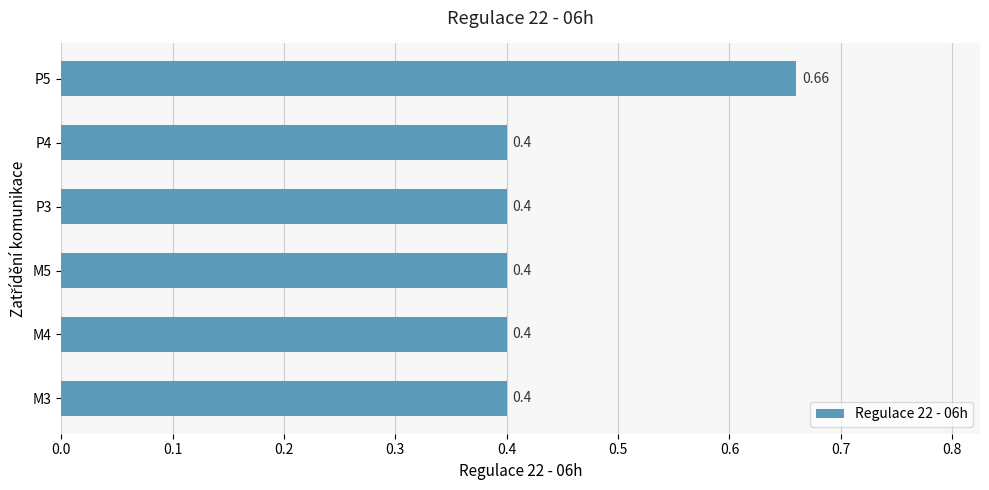

Between P5 and M4, which is larger?

P5